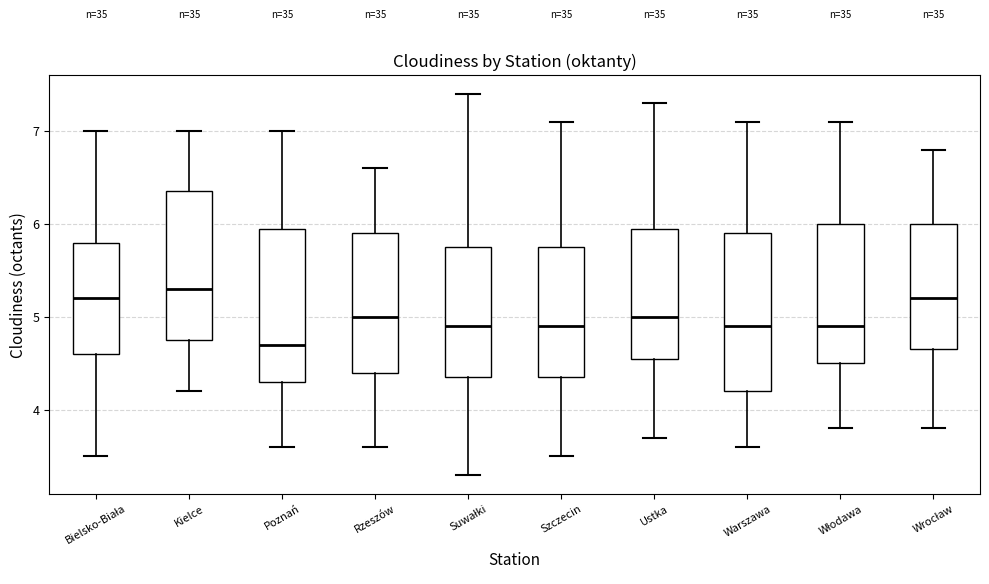

Reading left to right, read every box against the y-axis: the position of its median line, the range the box covers, and the ends of its whiskers. The values are not printed on the chart, so give them approximately, as read against the axis.

Bielsko-Biała: median 5.2, box 4.6 to 5.8, whiskers 3.5 to 7.0
Kielce: median 5.3, box 4.8 to 6.4, whiskers 4.2 to 7.0
Poznań: median 4.7, box 4.3 to 6.0, whiskers 3.6 to 7.0
Rzeszów: median 5.0, box 4.4 to 5.9, whiskers 3.6 to 6.6
Suwałki: median 4.9, box 4.4 to 5.8, whiskers 3.3 to 7.4
Szczecin: median 4.9, box 4.4 to 5.8, whiskers 3.5 to 7.1
Ustka: median 5.0, box 4.6 to 6.0, whiskers 3.7 to 7.3
Warszawa: median 4.9, box 4.2 to 5.9, whiskers 3.6 to 7.1
Włodawa: median 4.9, box 4.5 to 6.0, whiskers 3.8 to 7.1
Wrocław: median 5.2, box 4.7 to 6.0, whiskers 3.8 to 6.8